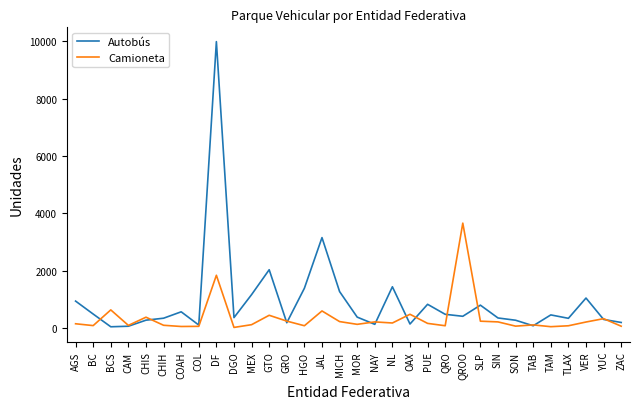

How many lines are shown in the chart?

2